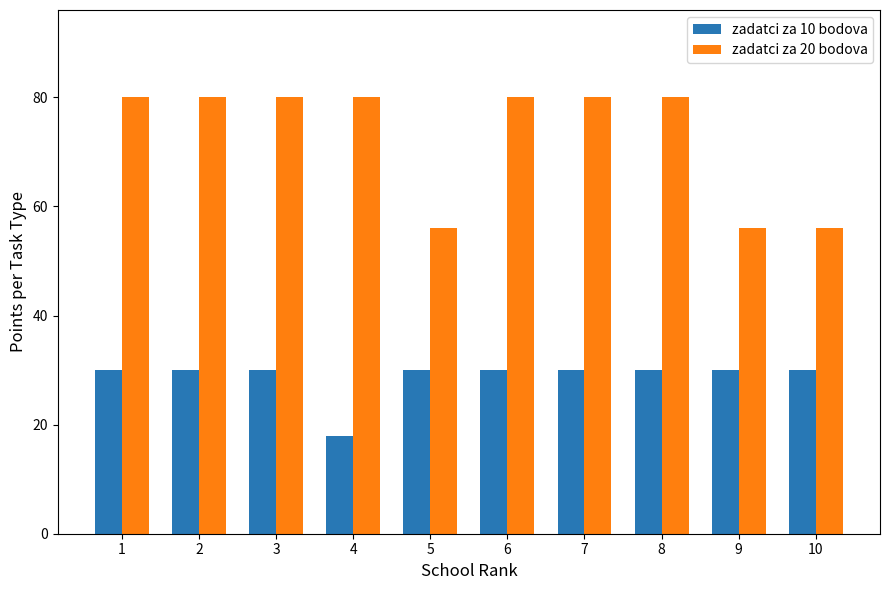

How many series are shown in this chart?

2